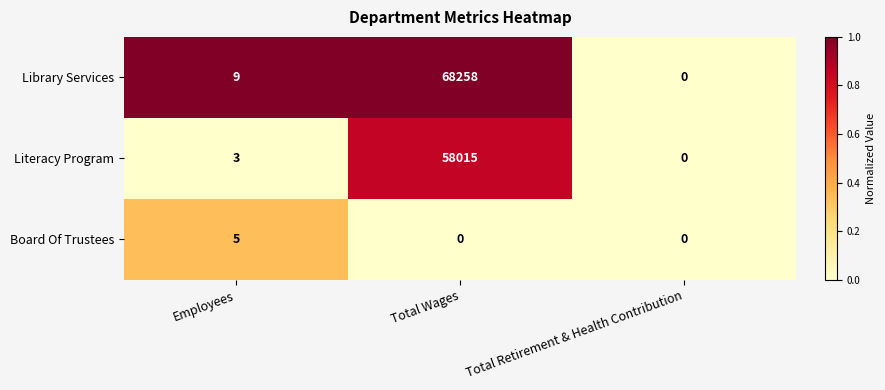

Which label corresponds to the largest value in the chart?

Total Wages